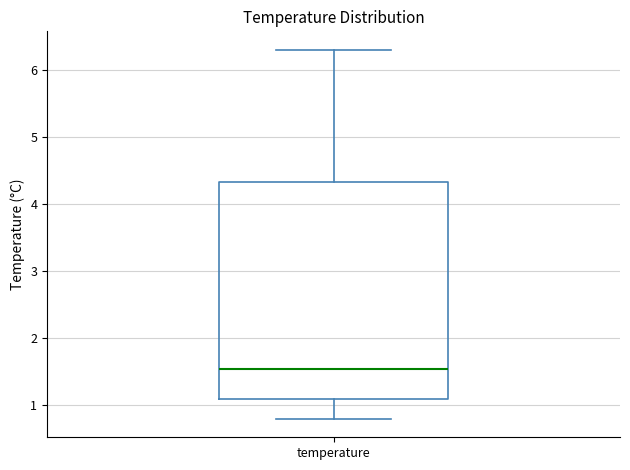

Transcribe this box plot: give where the median line is, the range the box spans, and where the two whiskers end, as read against the y-axis. The values are not printed on the chart, so give them approximately, as read against the axis.

median 1.6, box 1.1 to 4.3, whiskers 0.8 to 6.3